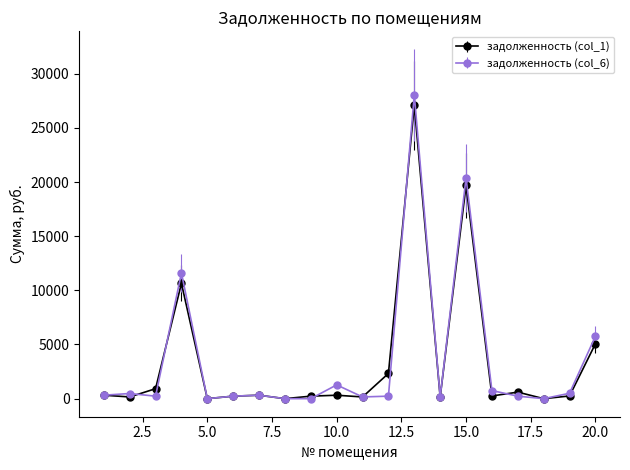

Which series has the widest spread of values?

задолженность (col_6)